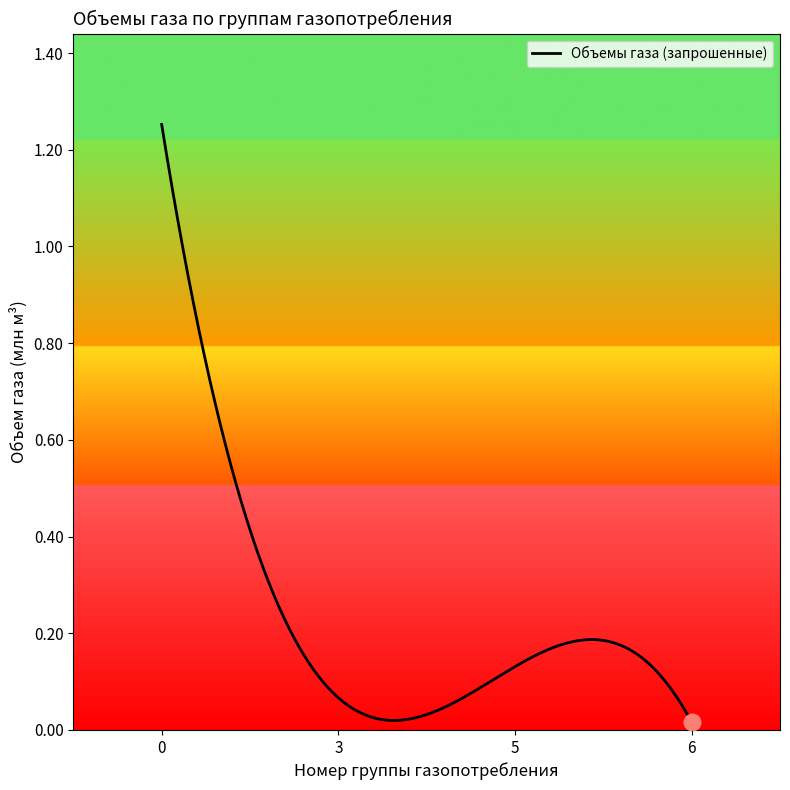

How many lines are shown in the chart?

1